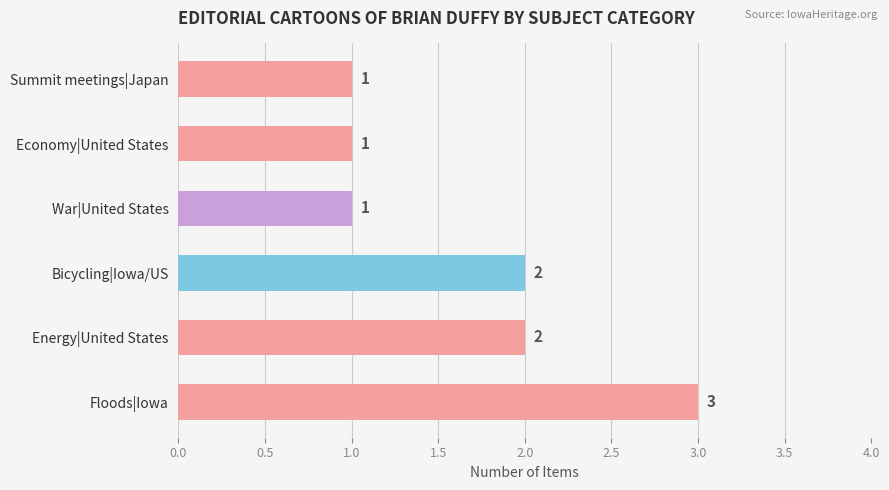

True or false: the data shows 3 at Floods|Iowa.

True